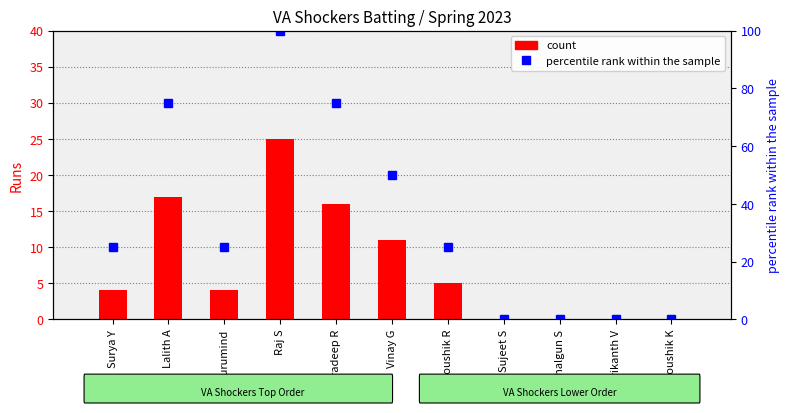

Count the number of categories in the chart.

11